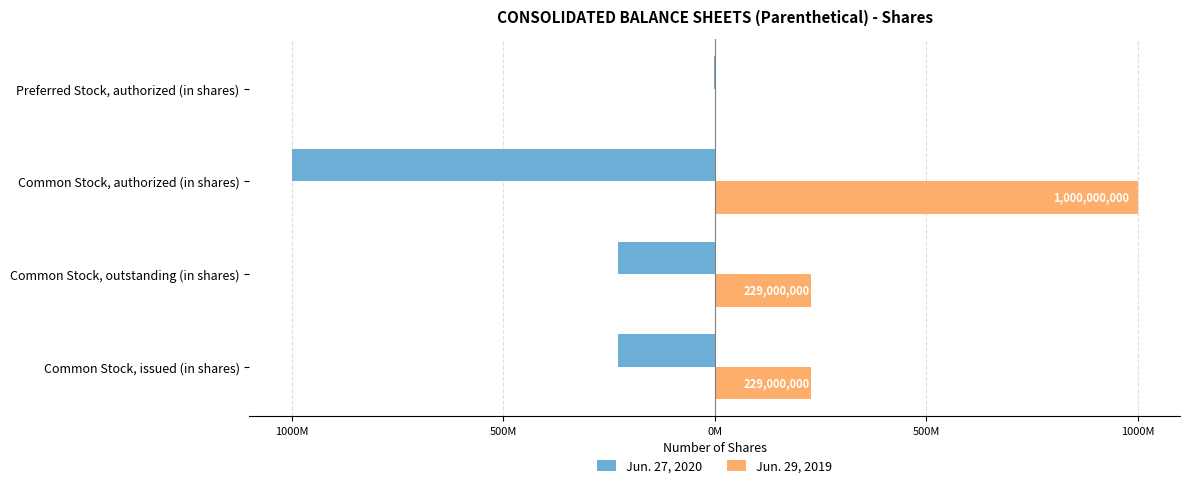

What are all the series names shown in the legend?

Jun. 27, 2020, Jun. 29, 2019